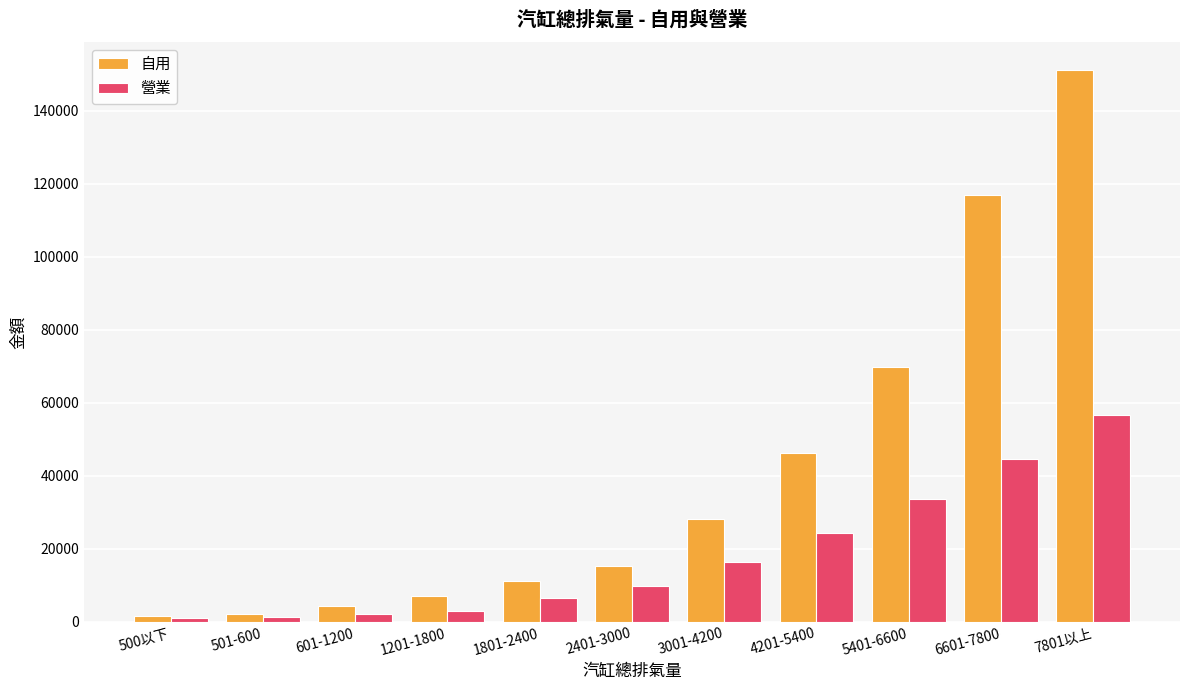

Which series changed the most between 1801-2400 and 4201-5400?

自用